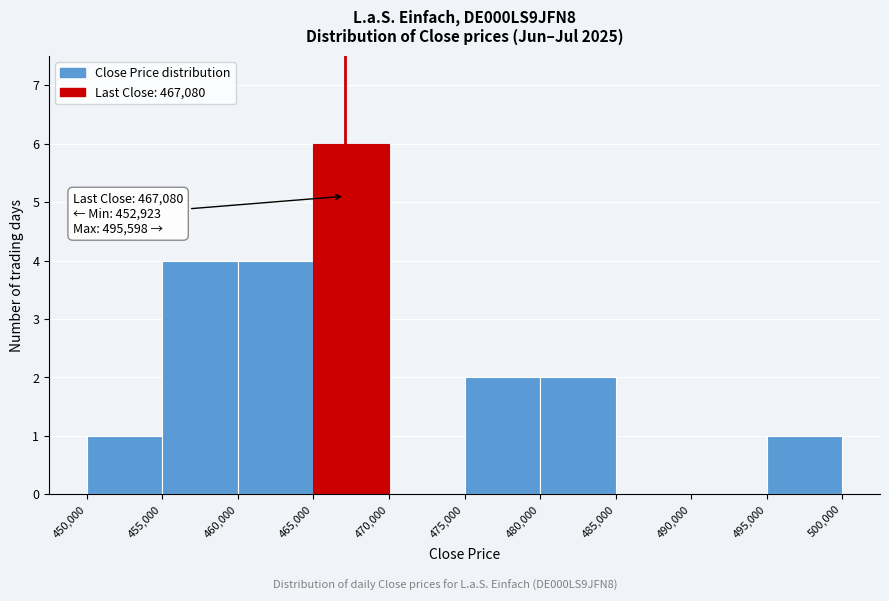

Over which range of the x-axis is the bar tallest?

465,000 to 470,000